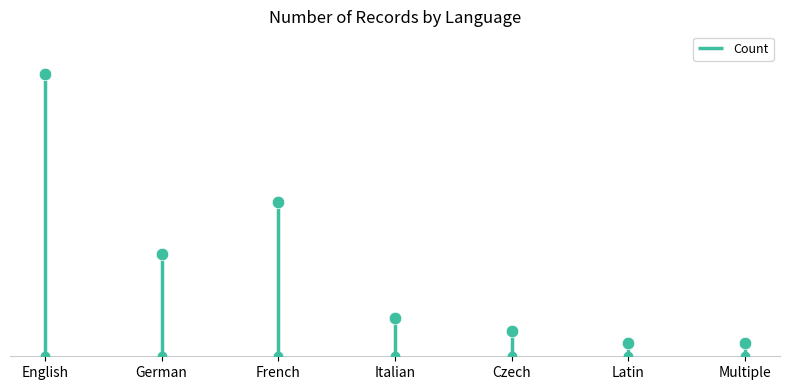

What is the label of the 5th point from the right?

French